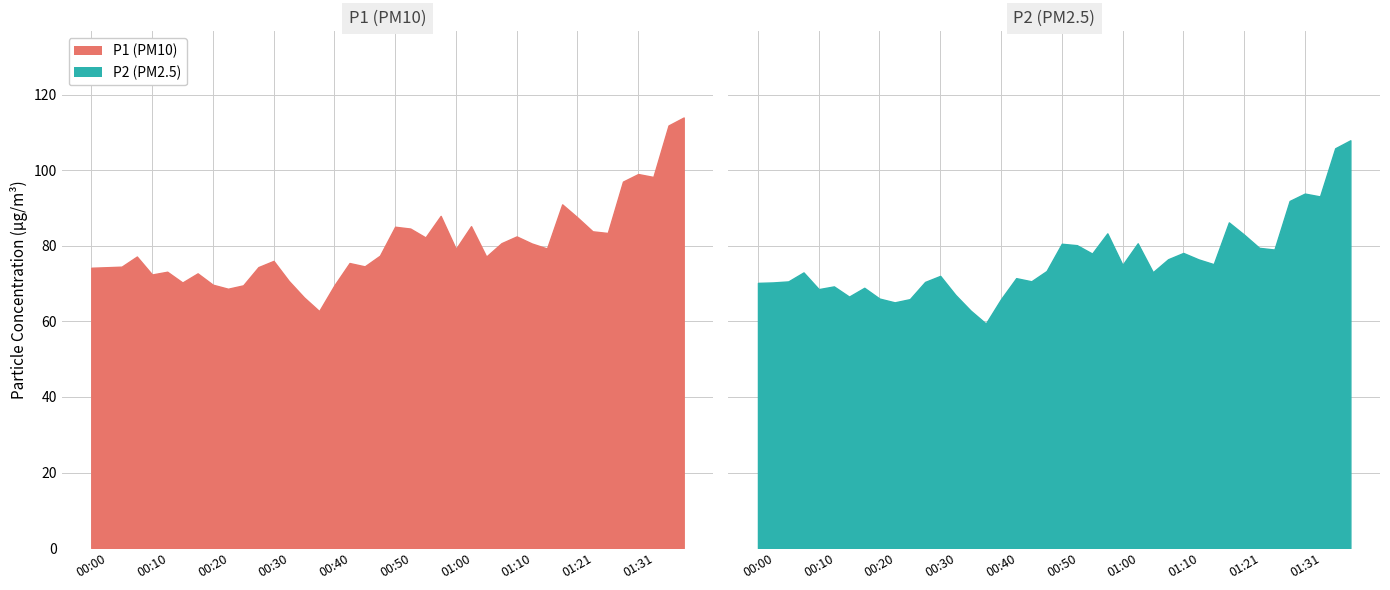

Where is the first local minimum for P2?

00:10